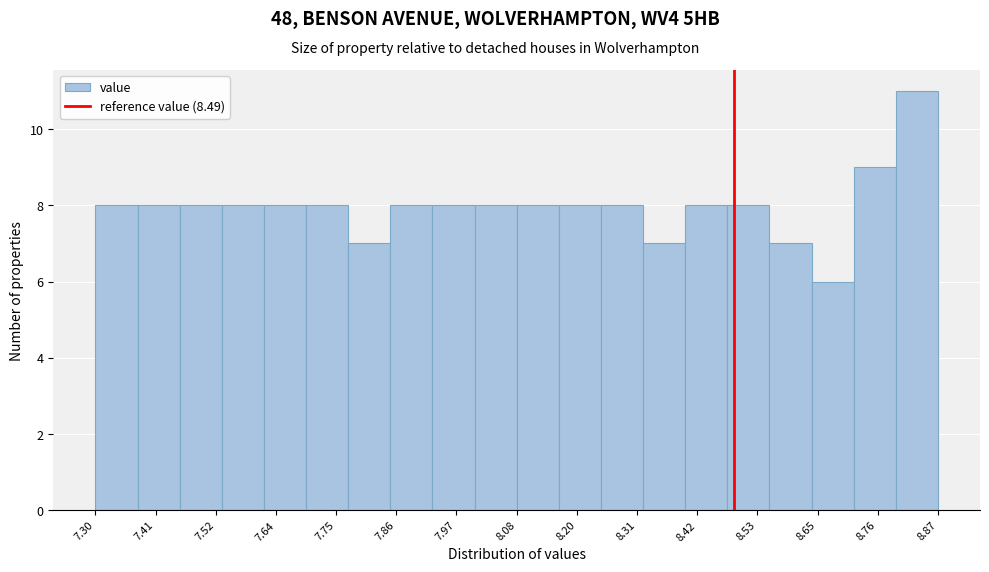

Around what value on the x-axis is the tallest bar? Give the approximate position of its centre, as read against the axis.

8.84